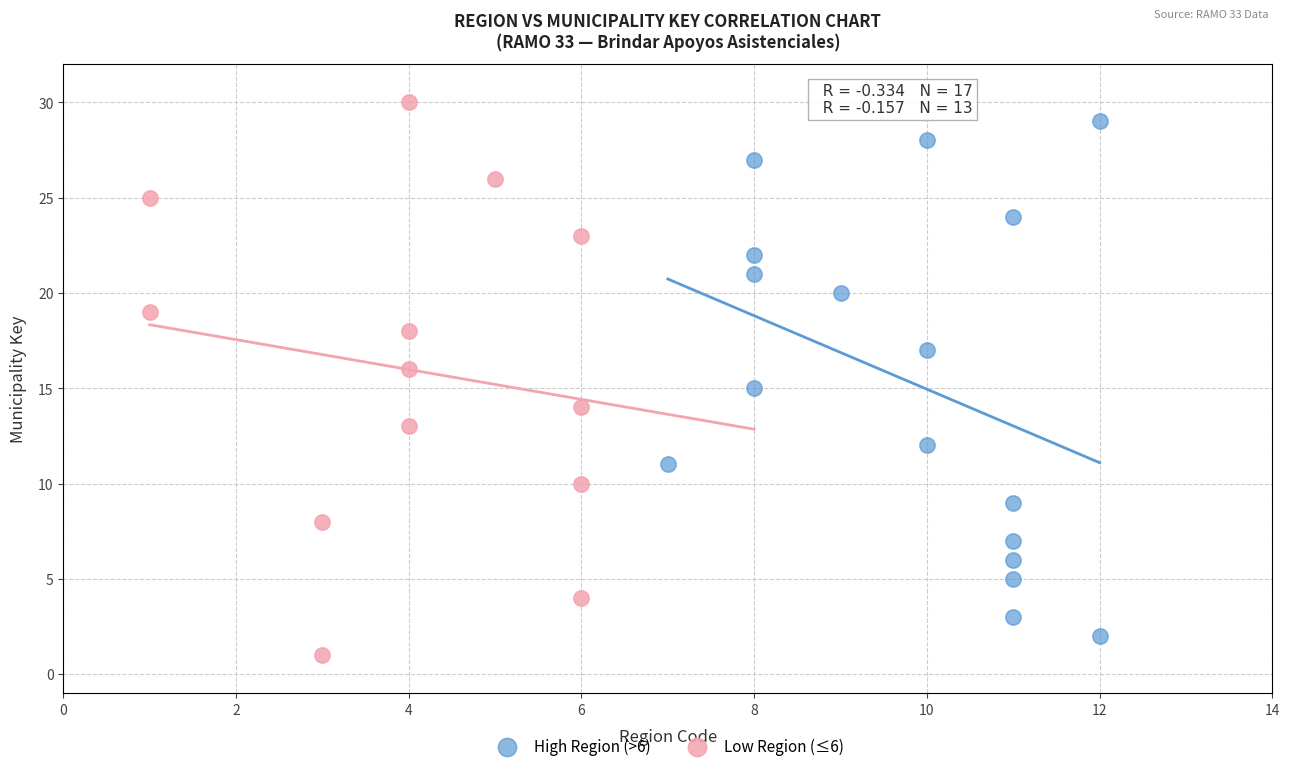

Which series has the largest Y range (max minus min)?

Low Region (≤6)